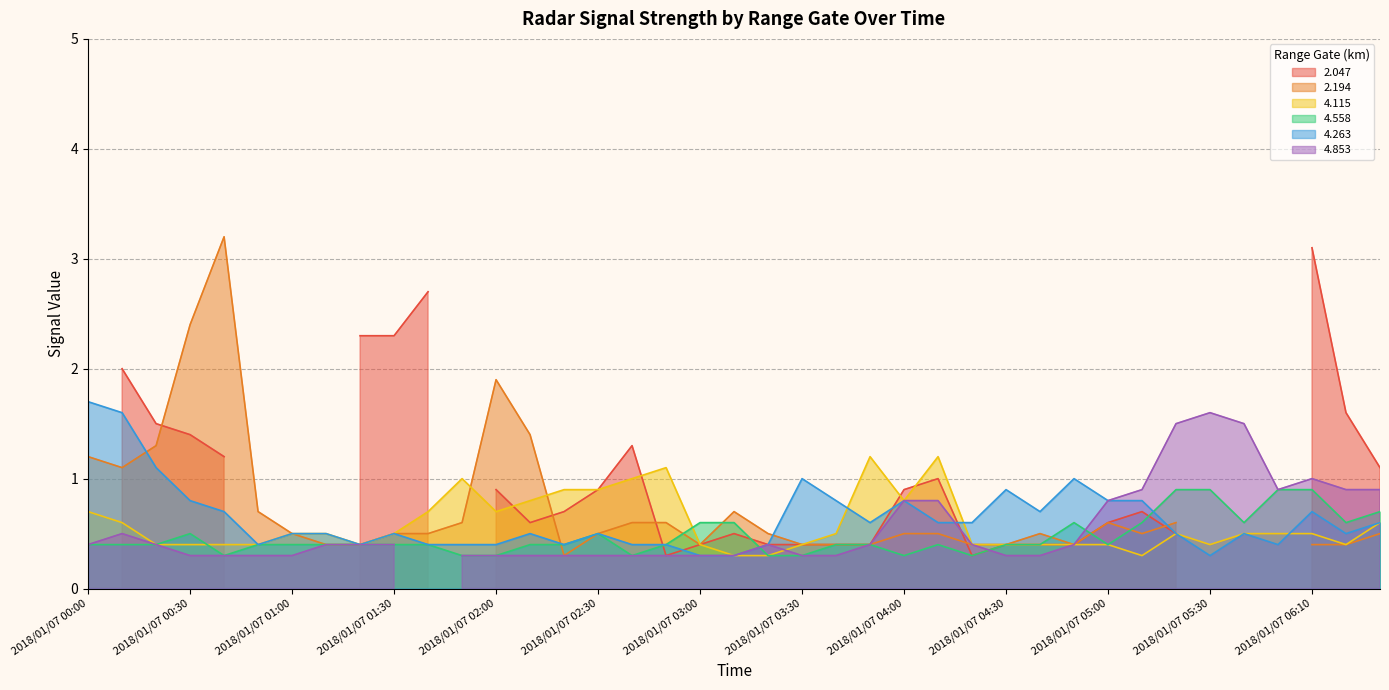

How many categories are shown in the chart?

39